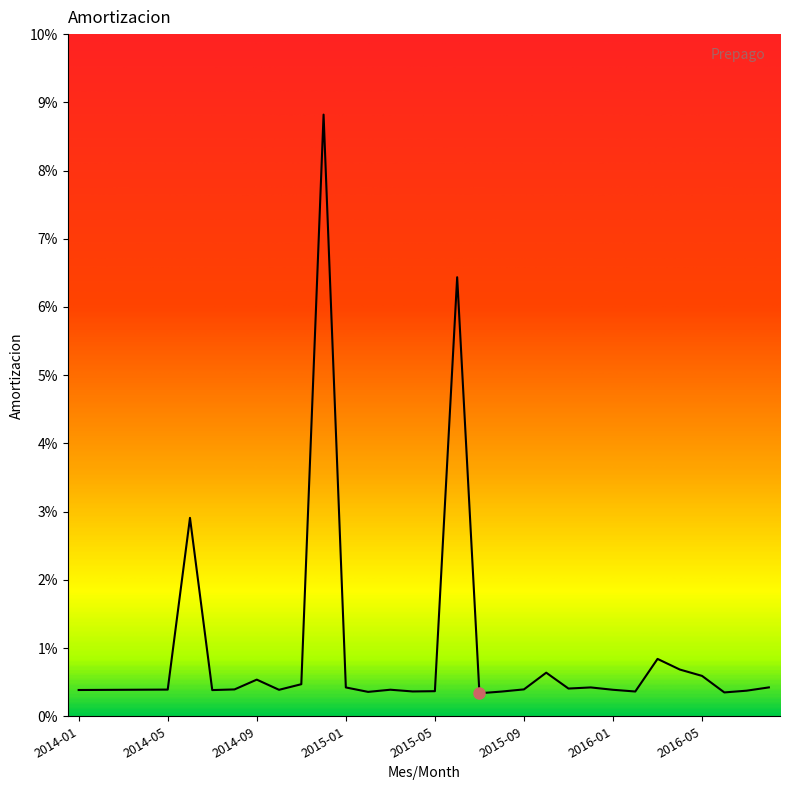

At which category does the data reach its first local valley?

2014-07